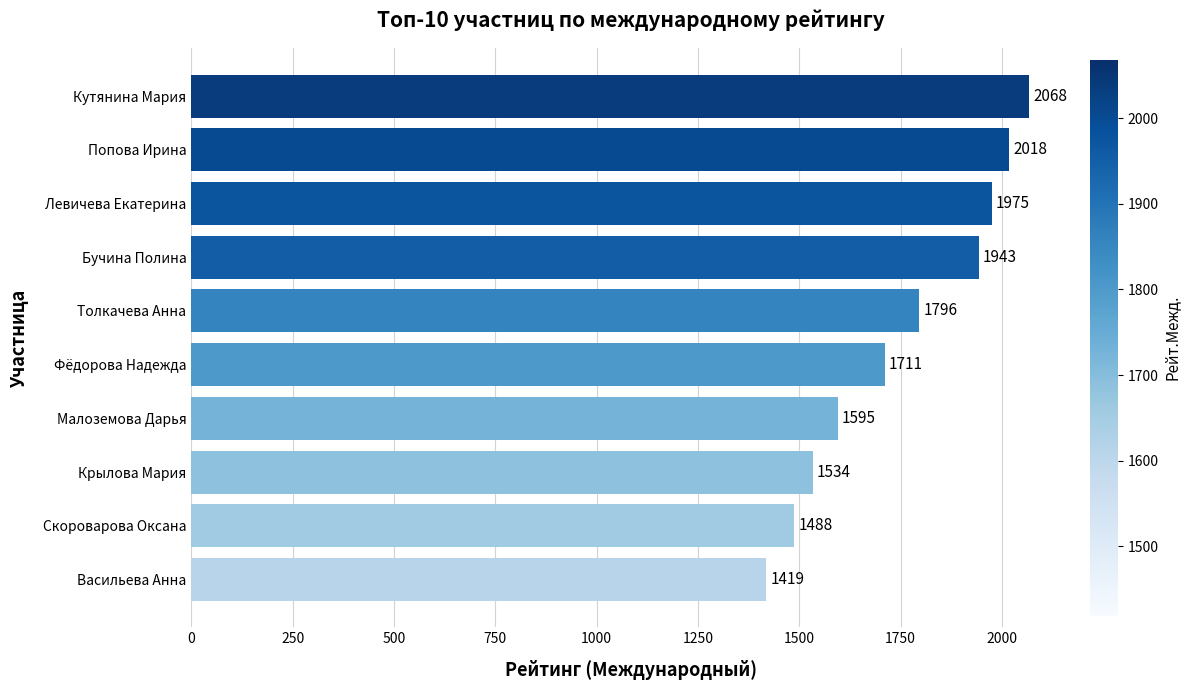

What is the maximum value shown in the chart?

2068